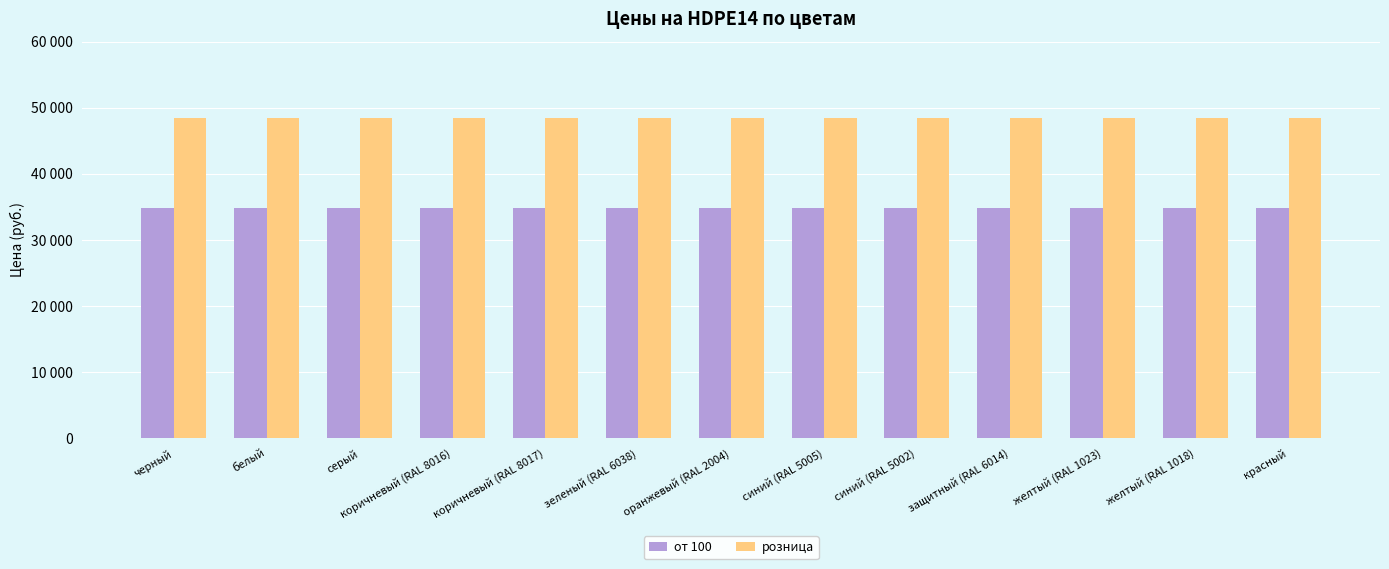

Read the розница value at коричневый (RAL 8016).

48400